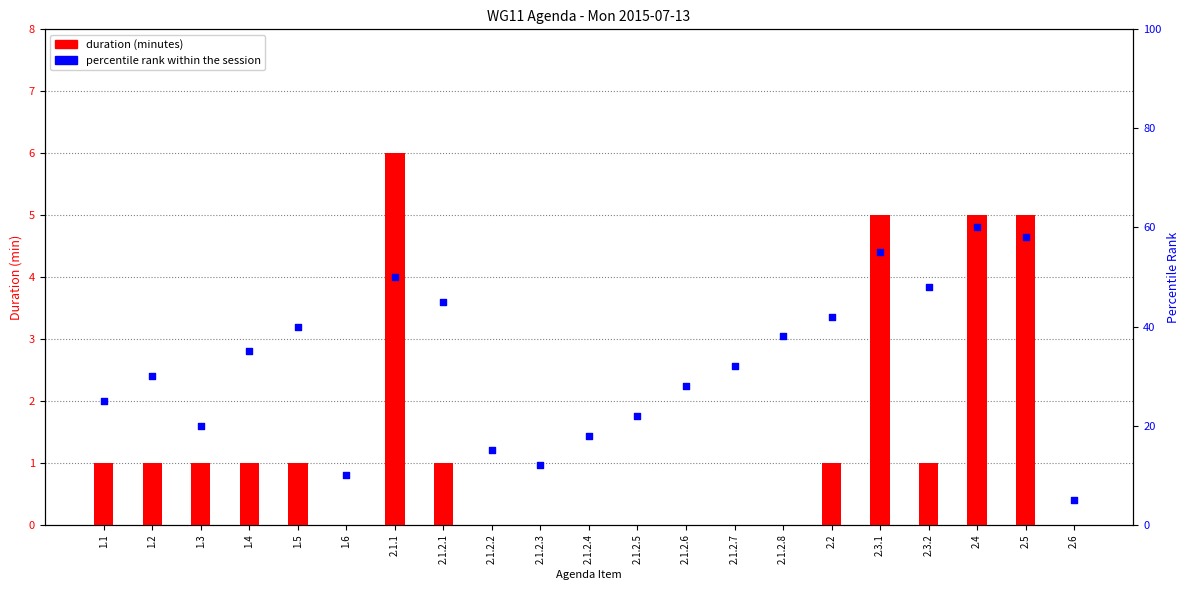

At which category is the sum across all series the highest?

2.4